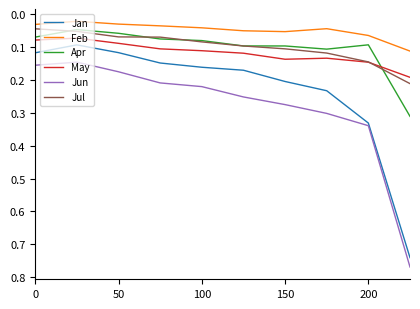

Which series has the largest range (max minus min)?

Jan